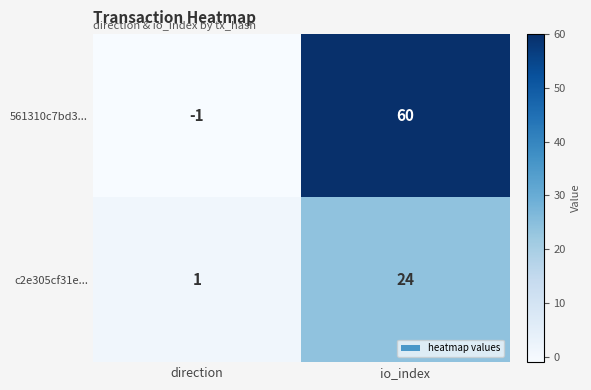

Reading left to right, transcribe all the data shown in this chart.

561310c7bd3...: direction=-1	io_index=60
c2e305cf31e...: direction=1	io_index=24